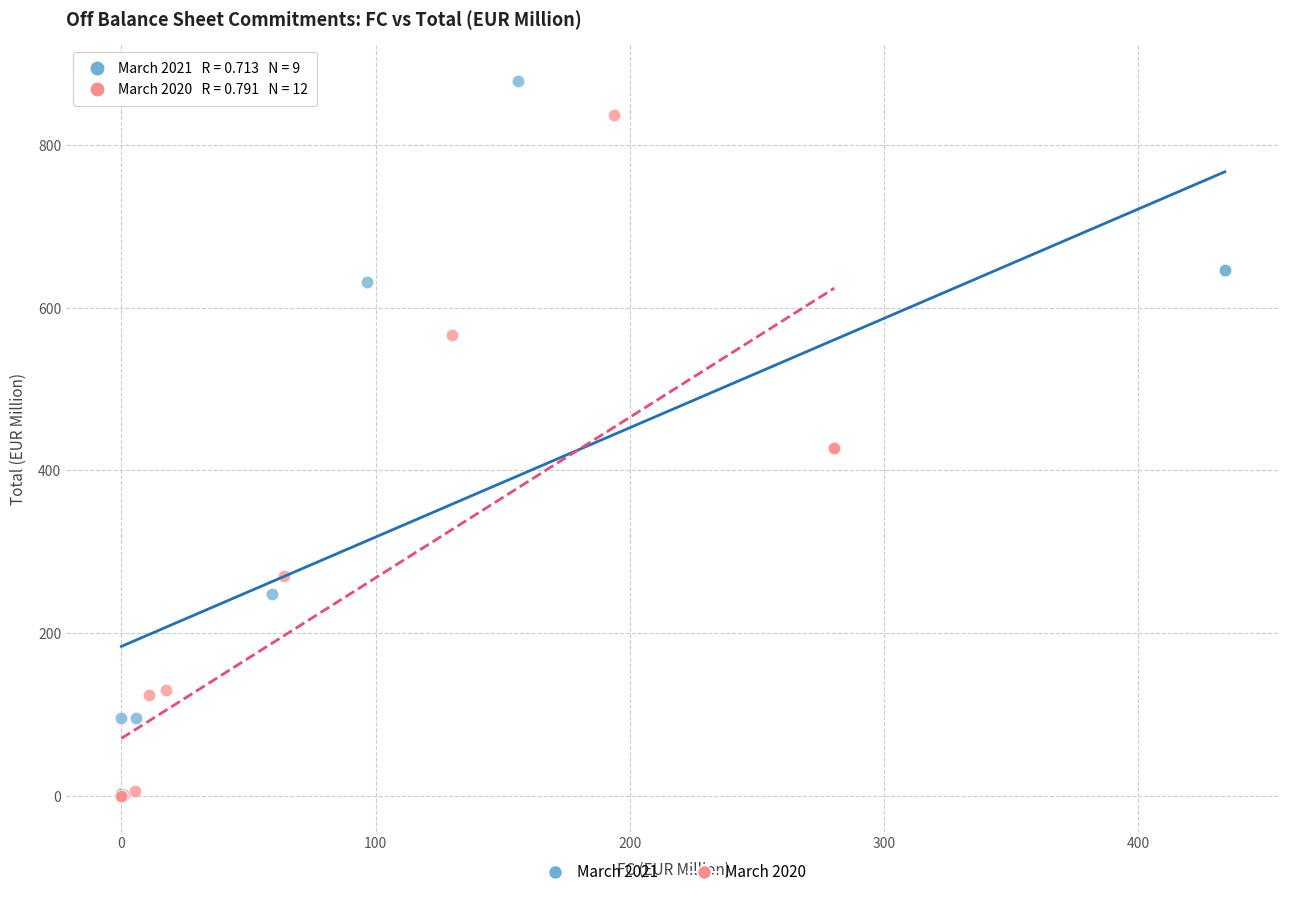

Which series has the largest Y range (max minus min)?

March 2021